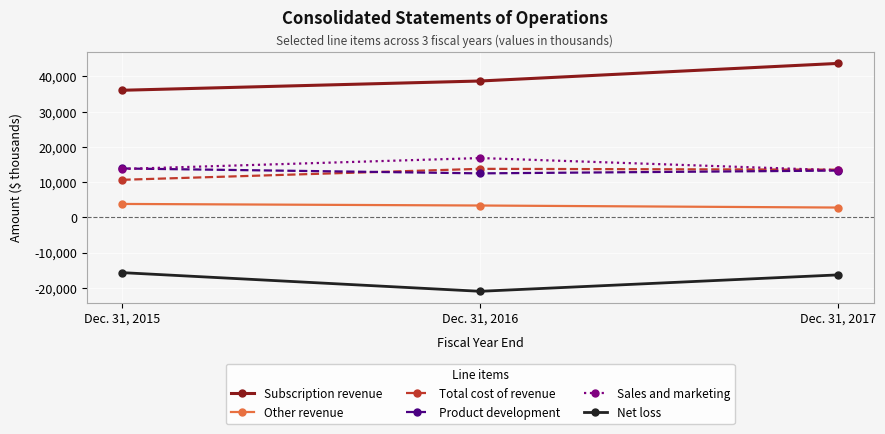

What is the difference between the highest and lowest values at Dec. 31, 2017?

60032